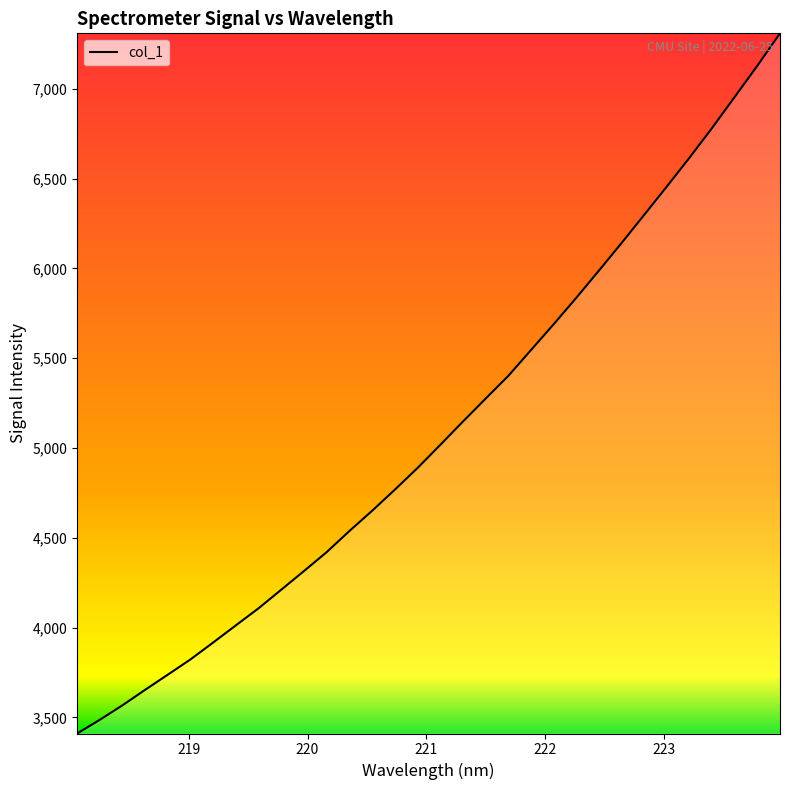

What is the difference between the maximum and minimum values?

3898.6